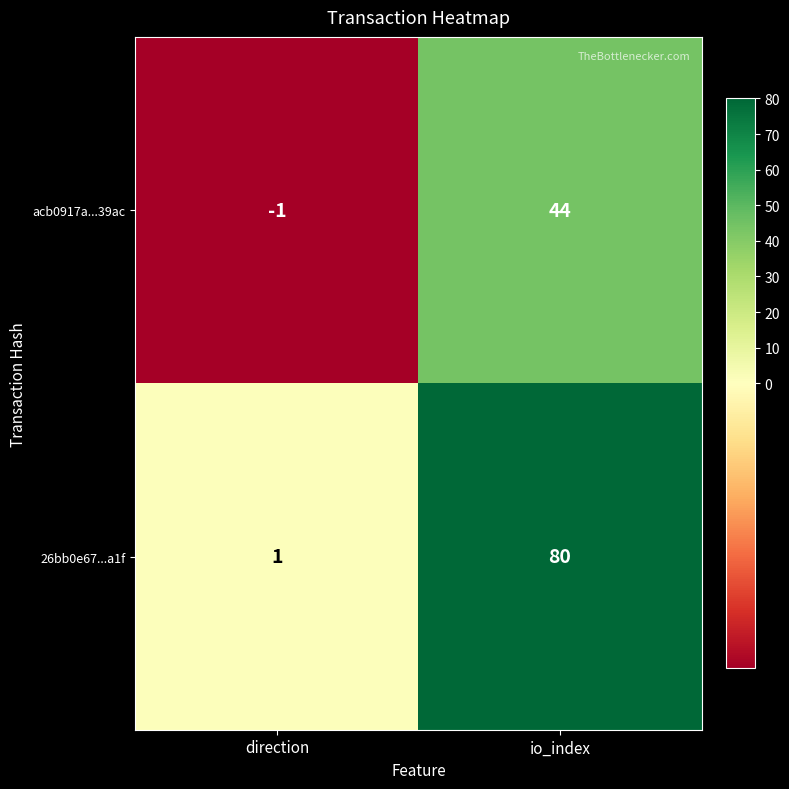

The 26bb0e67...a1f series shows 138 at io_index. True or false?

False